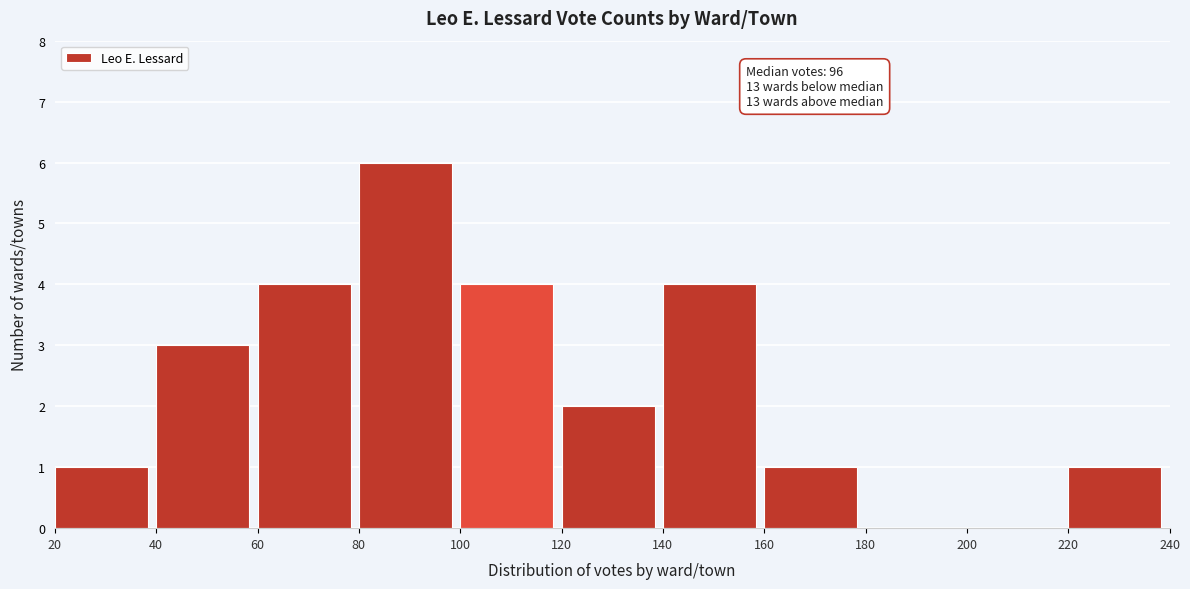

Over which range of the x-axis is the bar tallest?

80 to 100